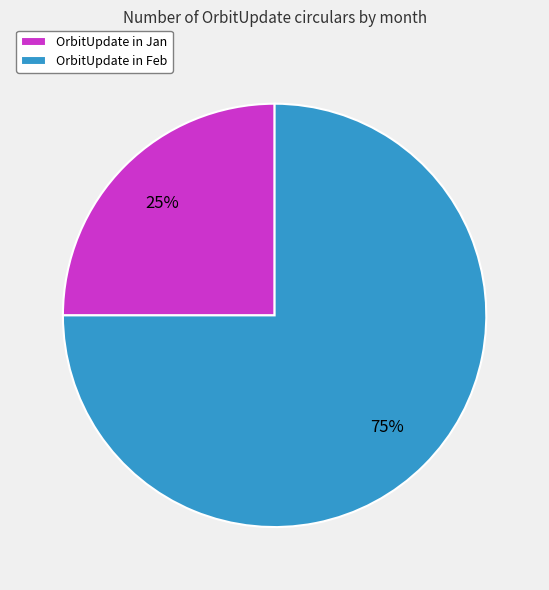

What is the largest slice in the pie chart?

OrbitUpdate in Feb